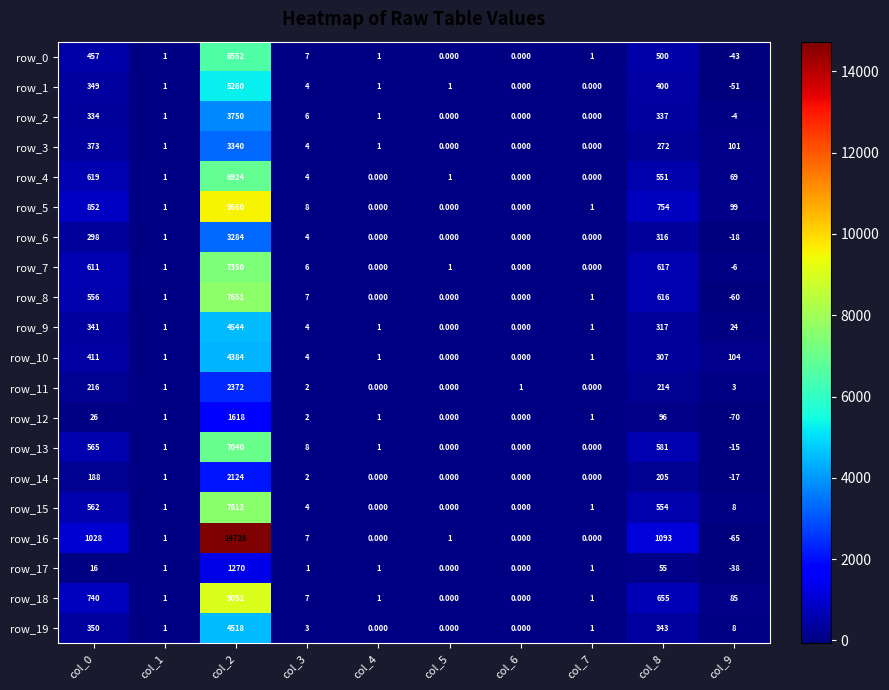

Reading left to right, what are all the values shown in this chart?

row_0: col_0=457.0	col_1=1.0	col_2=6552.0	col_3=7.0	col_4=1.0	col_5=0.0	col_6=0.0	col_7=1.0	col_8=500.0	col_9=-43.0
row_1: col_0=349.0	col_1=1.0	col_2=5260.0	col_3=4.0	col_4=1.0	col_5=1.0	col_6=0.0	col_7=0.0	col_8=400.0	col_9=-51.0
row_2: col_0=334.0	col_1=1.0	col_2=3750.0	col_3=6.0	col_4=1.0	col_5=0.0	col_6=0.0	col_7=0.0	col_8=337.0	col_9=-4.0
row_3: col_0=373.0	col_1=1.0	col_2=3340.0	col_3=4.0	col_4=1.0	col_5=0.0	col_6=0.0	col_7=0.0	col_8=272.0	col_9=101.0
row_4: col_0=619.0	col_1=1.0	col_2=6924.0	col_3=4.0	col_4=0.0	col_5=1.0	col_6=0.0	col_7=0.0	col_8=551.0	col_9=69.0
row_5: col_0=852.0	col_1=1.0	col_2=9560.0	col_3=8.0	col_4=0.0	col_5=0.0	col_6=0.0	col_7=1.0	col_8=754.0	col_9=99.0
row_6: col_0=298.0	col_1=1.0	col_2=3284.0	col_3=4.0	col_4=0.0	col_5=0.0	col_6=0.0	col_7=0.0	col_8=316.0	col_9=-18.0
row_7: col_0=611.0	col_1=1.0	col_2=7350.0	col_3=6.0	col_4=0.0	col_5=1.0	col_6=0.0	col_7=0.0	col_8=617.0	col_9=-6.0
row_8: col_0=556.0	col_1=1.0	col_2=7651.0	col_3=7.0	col_4=0.0	col_5=0.0	col_6=0.0	col_7=1.0	col_8=616.0	col_9=-60.0
row_9: col_0=341.0	col_1=1.0	col_2=4544.0	col_3=4.0	col_4=1.0	col_5=0.0	col_6=0.0	col_7=1.0	col_8=317.0	col_9=24.0
row_10: col_0=411.0	col_1=1.0	col_2=4384.0	col_3=4.0	col_4=1.0	col_5=0.0	col_6=0.0	col_7=1.0	col_8=307.0	col_9=104.0
row_11: col_0=216.0	col_1=1.0	col_2=2372.0	col_3=2.0	col_4=0.0	col_5=0.0	col_6=1.0	col_7=0.0	col_8=214.0	col_9=3.0
row_12: col_0=26.0	col_1=1.0	col_2=1618.0	col_3=2.0	col_4=1.0	col_5=0.0	col_6=0.0	col_7=1.0	col_8=96.0	col_9=-70.0
row_13: col_0=565.0	col_1=1.0	col_2=7040.0	col_3=8.0	col_4=1.0	col_5=0.0	col_6=0.0	col_7=0.0	col_8=581.0	col_9=-15.0
row_14: col_0=188.0	col_1=1.0	col_2=2124.0	col_3=2.0	col_4=0.0	col_5=0.0	col_6=0.0	col_7=0.0	col_8=205.0	col_9=-17.0
row_15: col_0=562.0	col_1=1.0	col_2=7612.0	col_3=4.0	col_4=0.0	col_5=0.0	col_6=0.0	col_7=1.0	col_8=554.0	col_9=8.0
row_16: col_0=1028.0	col_1=1.0	col_2=14728.0	col_3=7.0	col_4=0.0	col_5=1.0	col_6=0.0	col_7=0.0	col_8=1093.0	col_9=-65.0
row_17: col_0=16.0	col_1=1.0	col_2=1270.0	col_3=1.0	col_4=1.0	col_5=0.0	col_6=0.0	col_7=1.0	col_8=55.0	col_9=-38.0
row_18: col_0=740.0	col_1=1.0	col_2=9051.0	col_3=7.0	col_4=1.0	col_5=0.0	col_6=0.0	col_7=1.0	col_8=655.0	col_9=85.0
row_19: col_0=350.0	col_1=1.0	col_2=4518.0	col_3=3.0	col_4=0.0	col_5=0.0	col_6=0.0	col_7=1.0	col_8=343.0	col_9=8.0